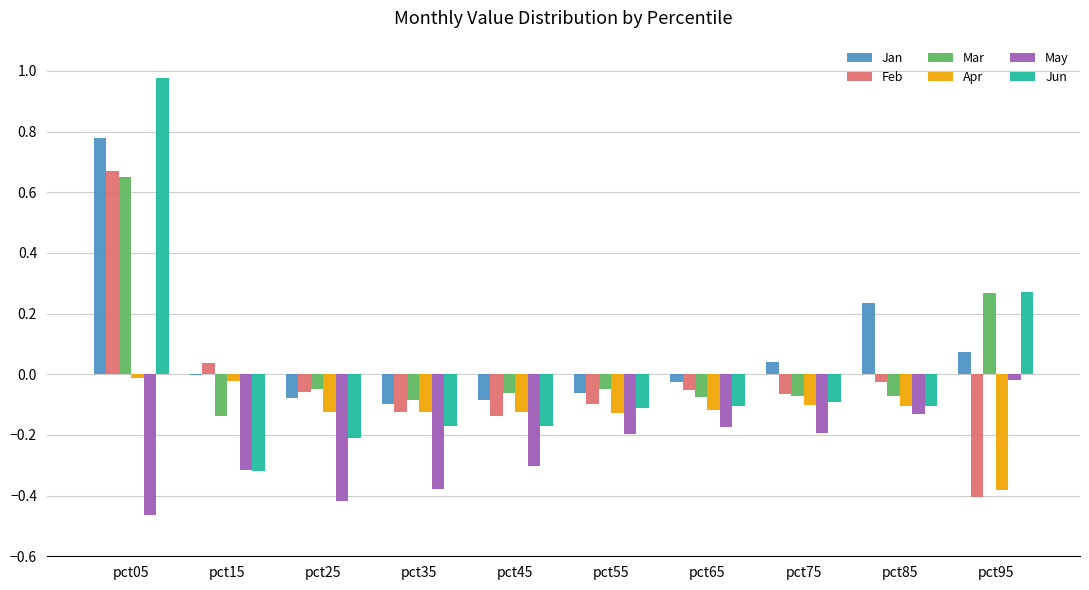

Which series changed the most between pct45 and pct95?

Jun